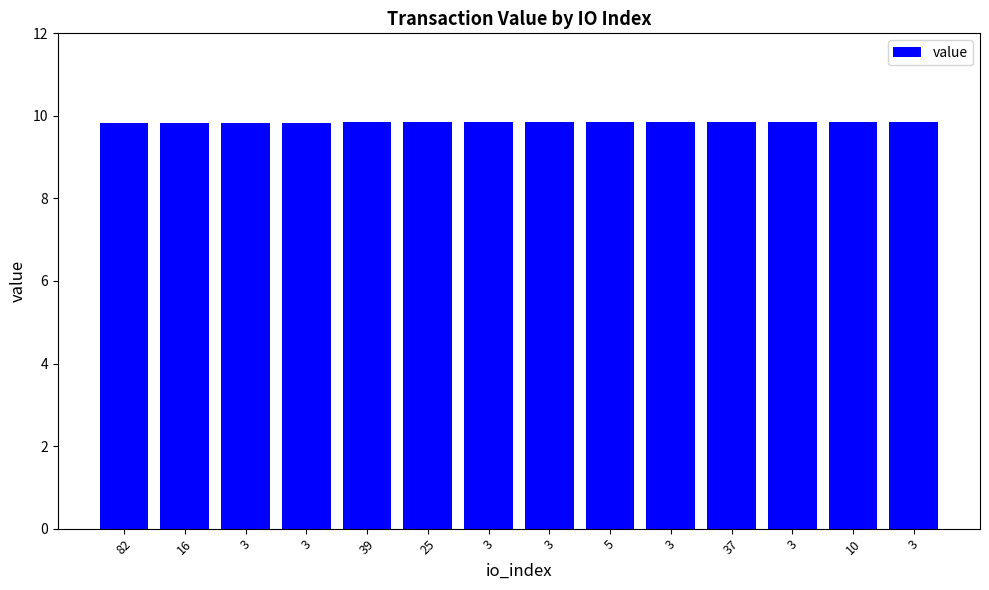

What is the label of the 8th bar from the right?

3